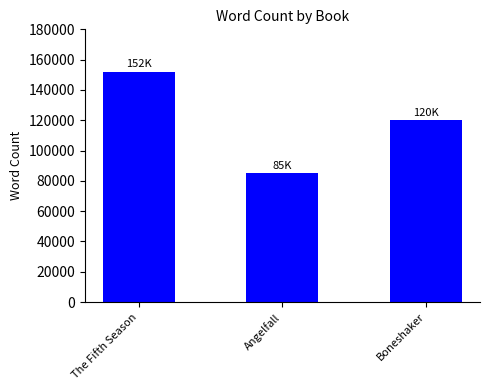

What is the label of the 2nd bar from the right?

Angelfall